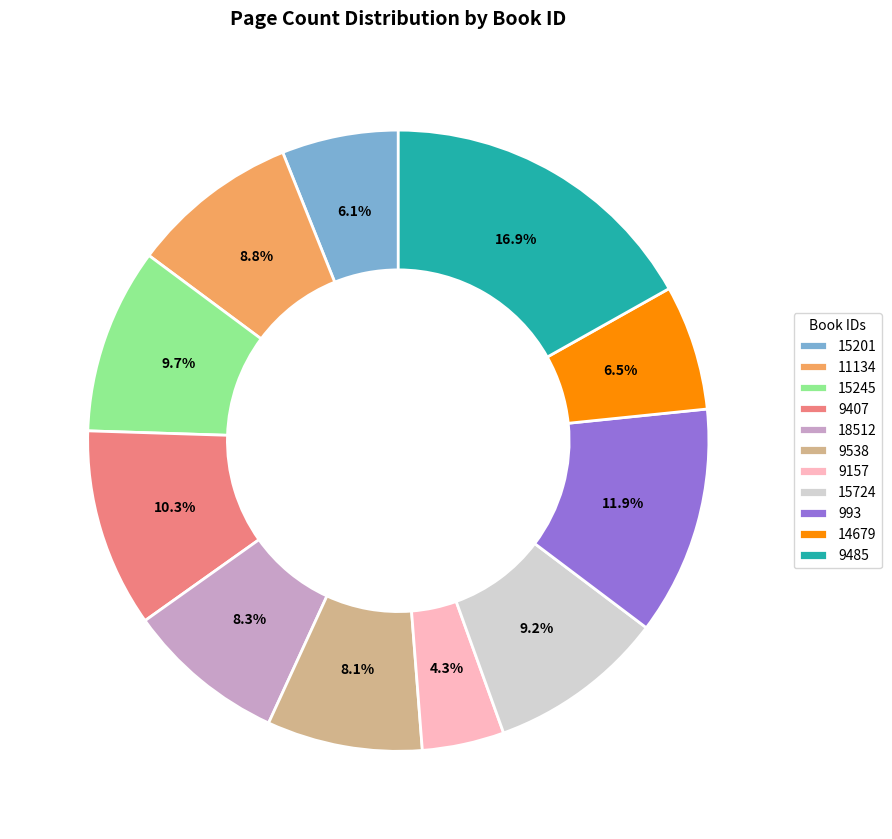

Is there a majority slice in this chart?

No